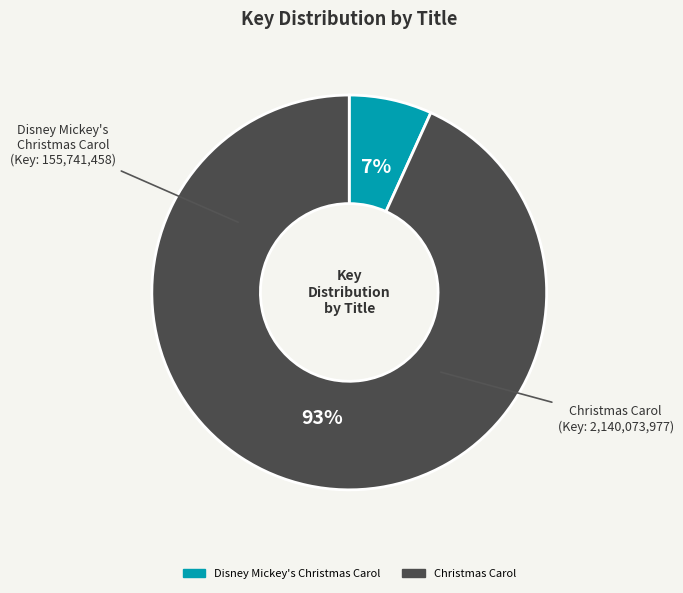

The Disney Mickey's Christmas Carol slice represents 21% of the pie. True or false?

False